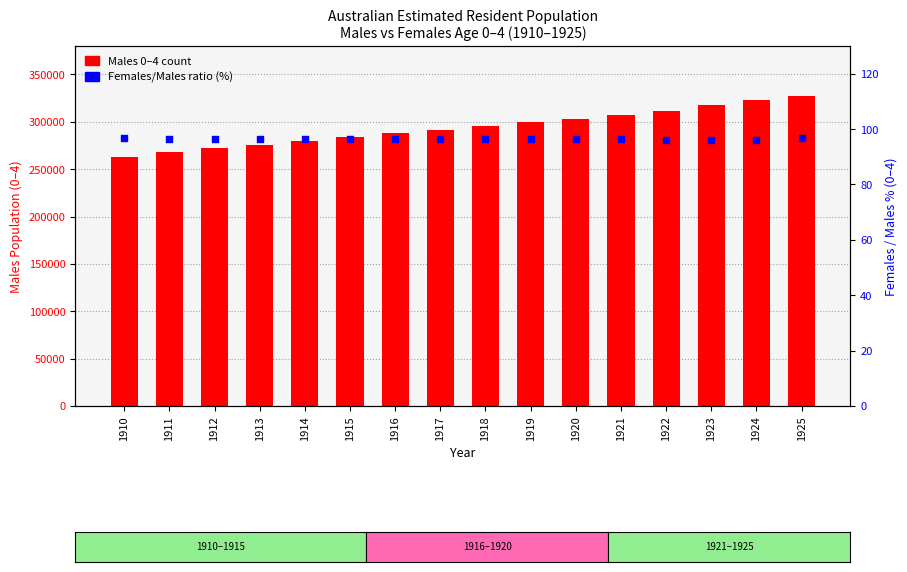

Which series reaches the minimum Y coordinate?

Females/Males % (0–4)